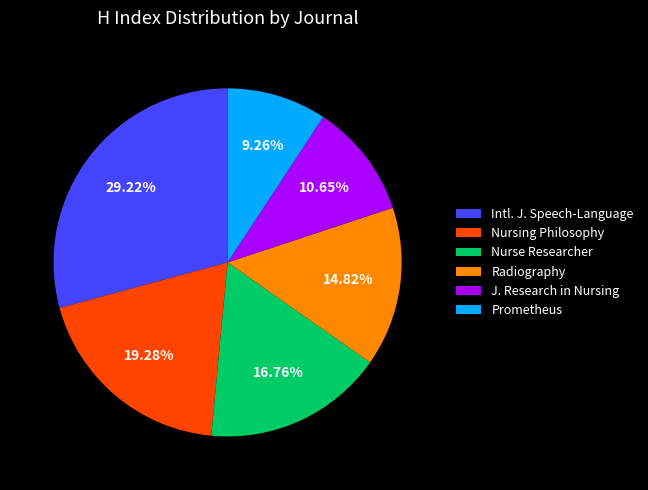

Rank the categories by value from lowest to highest.

Prometheus, J. Research in Nursing, Radiography, Nurse Researcher, Nursing Philosophy, Intl. J. Speech-Language